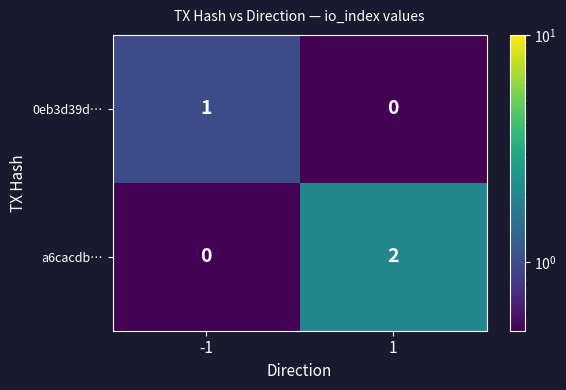

Reading left to right, what are all the values shown in this chart?

0eb3d39d…: 1	0
a6cacdb…: 0	2